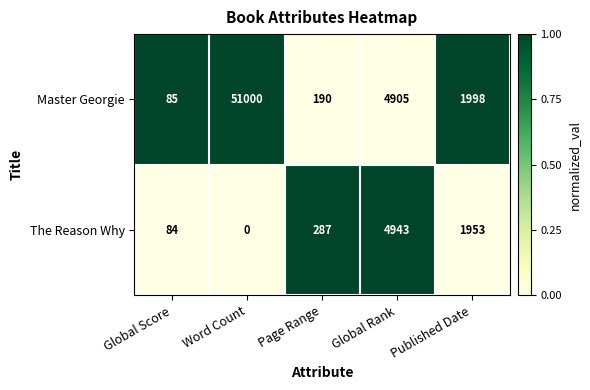

What is the difference between the maximum and second lowest values in the The Reason Why series?

4859